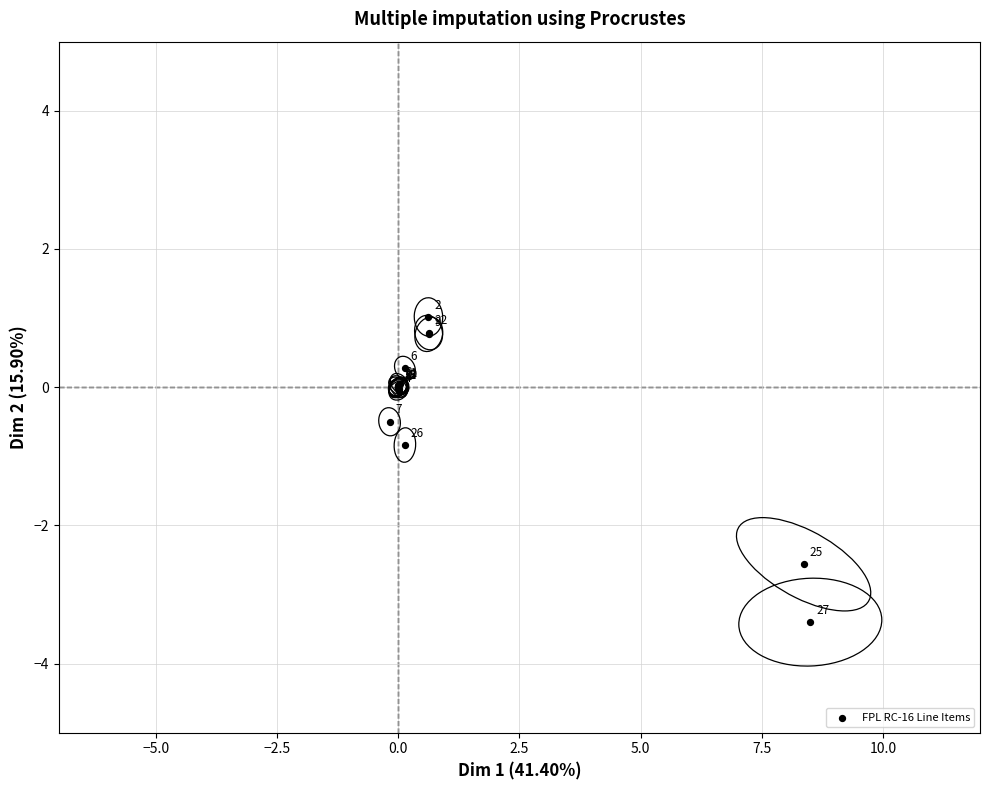

What Y value in the scatter plot is closest to -1?

-0.8